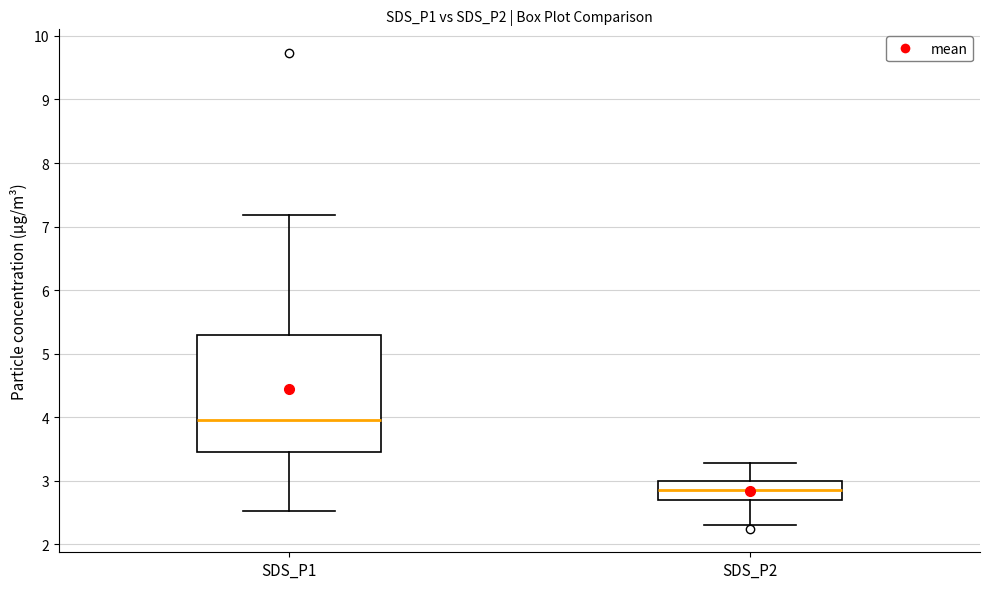

Comparing the boxes themselves (not the whiskers), which one is the tallest?

SDS_P1